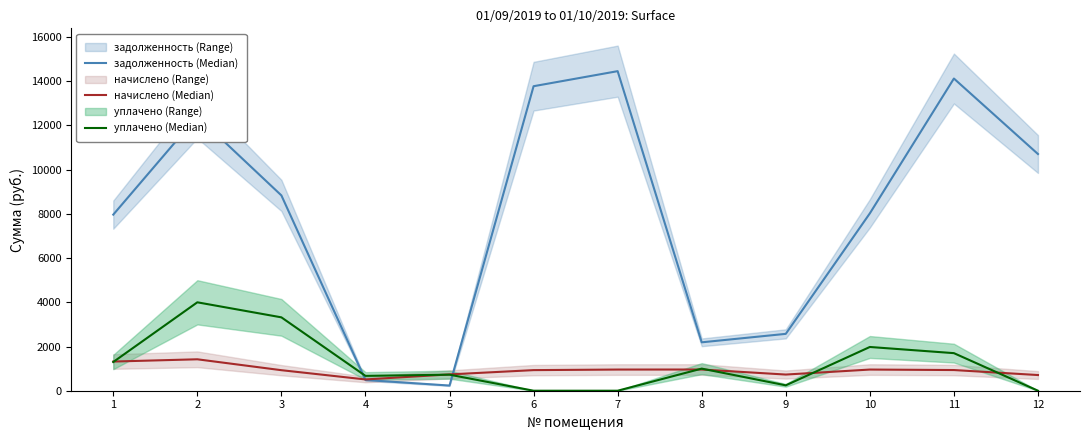

Is it true that задолженность (Median) equals 10708.6 at 12?

True